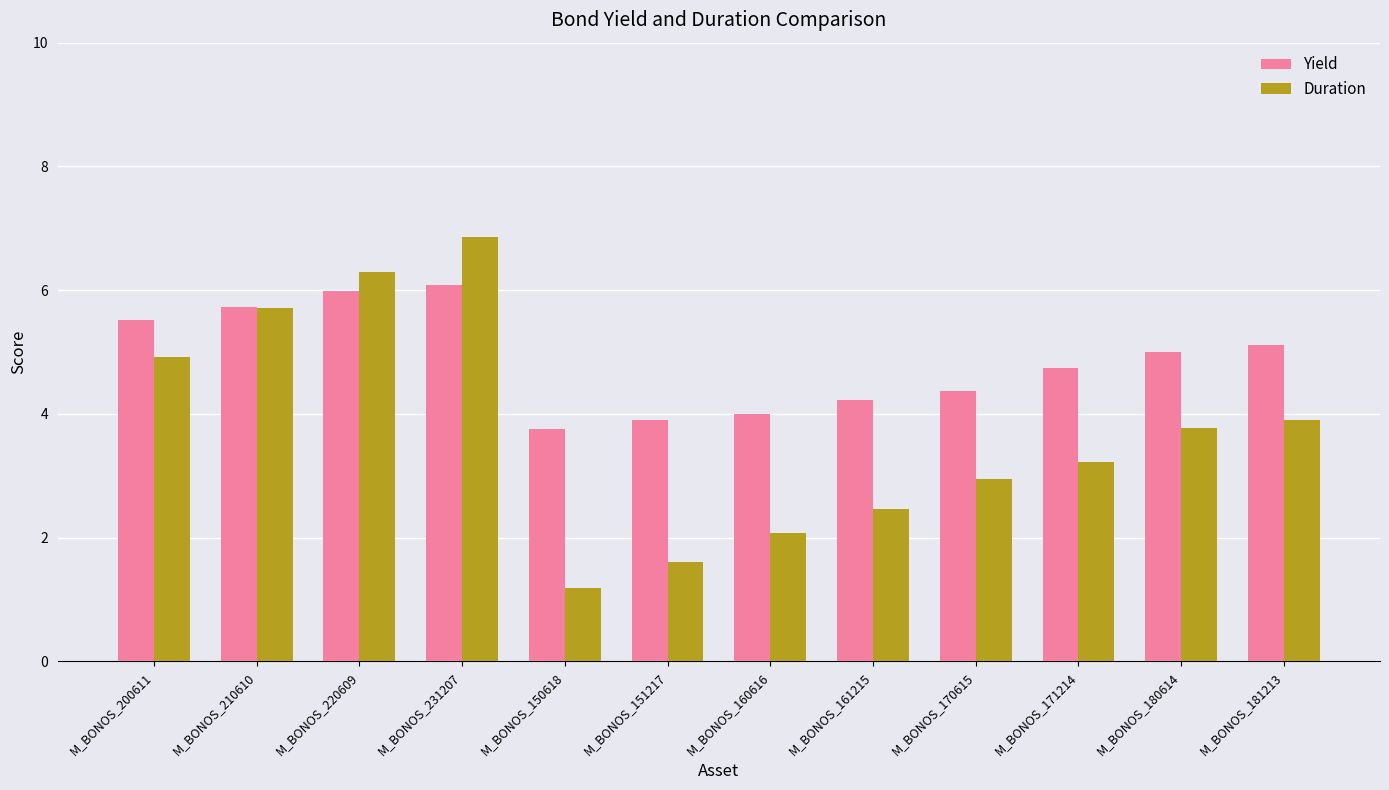

What is the label of the 3rd bar from the right?

M_BONOS_171214